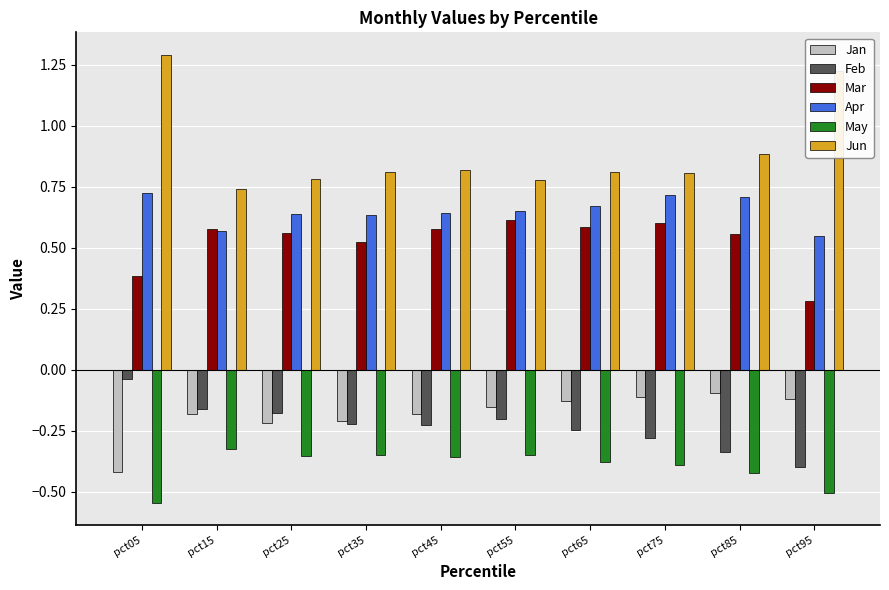

Which series has the largest total across all categories?

Jun